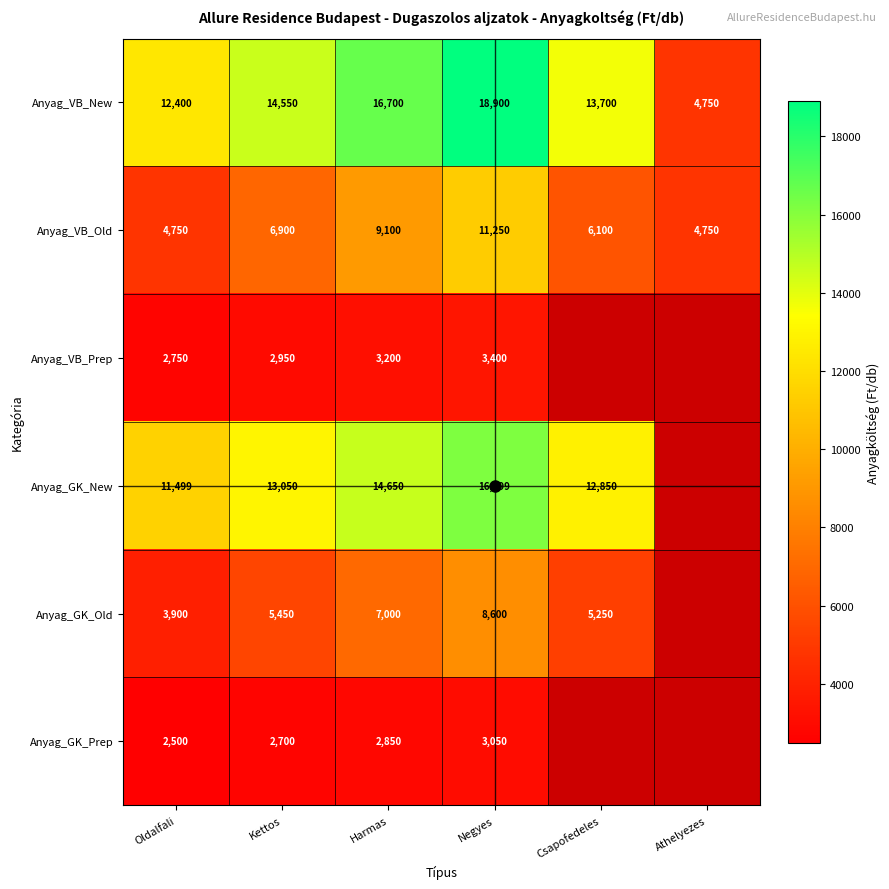

True or false: Anyag_VB_New has a value of 18900.0 at Negyes.

True